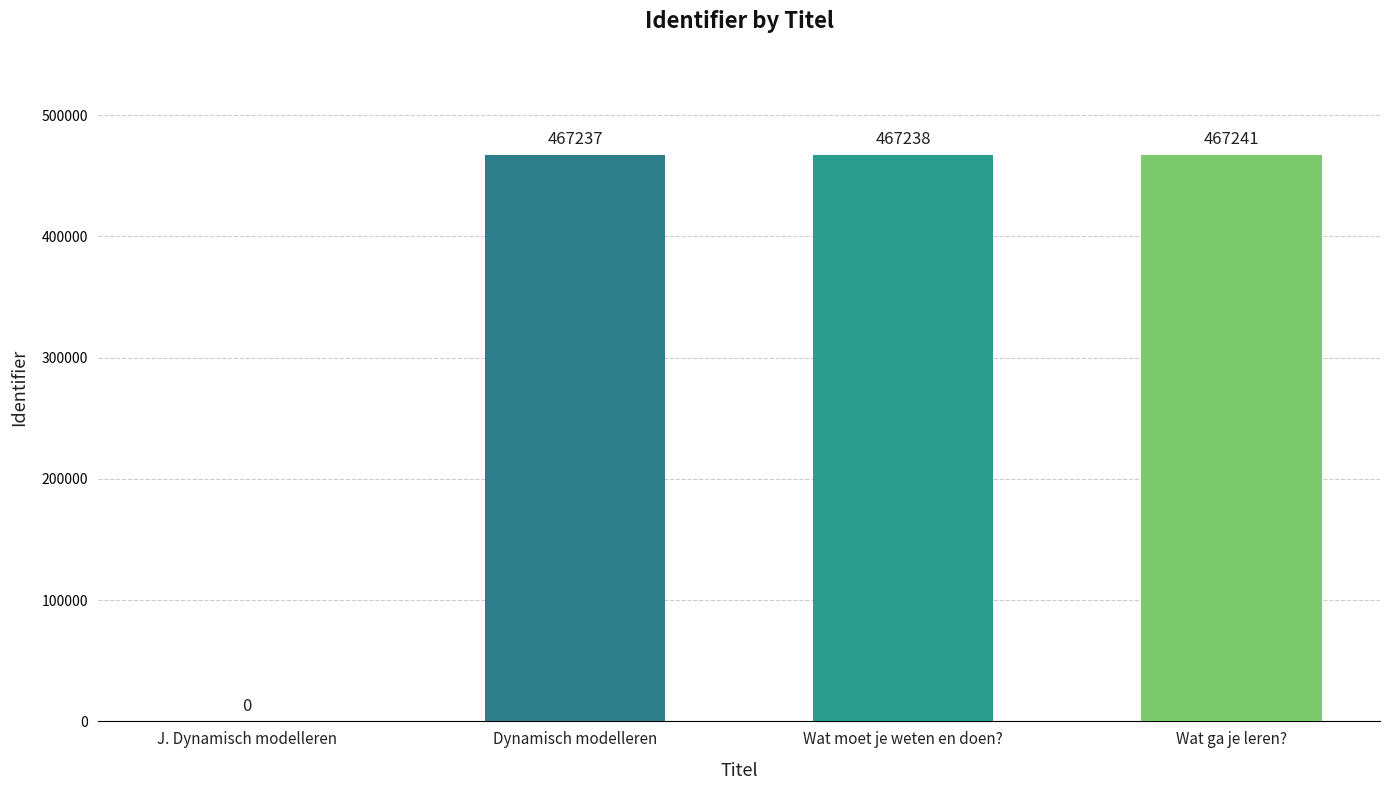

The value at Dynamisch modelleren is 673165. True or false?

False